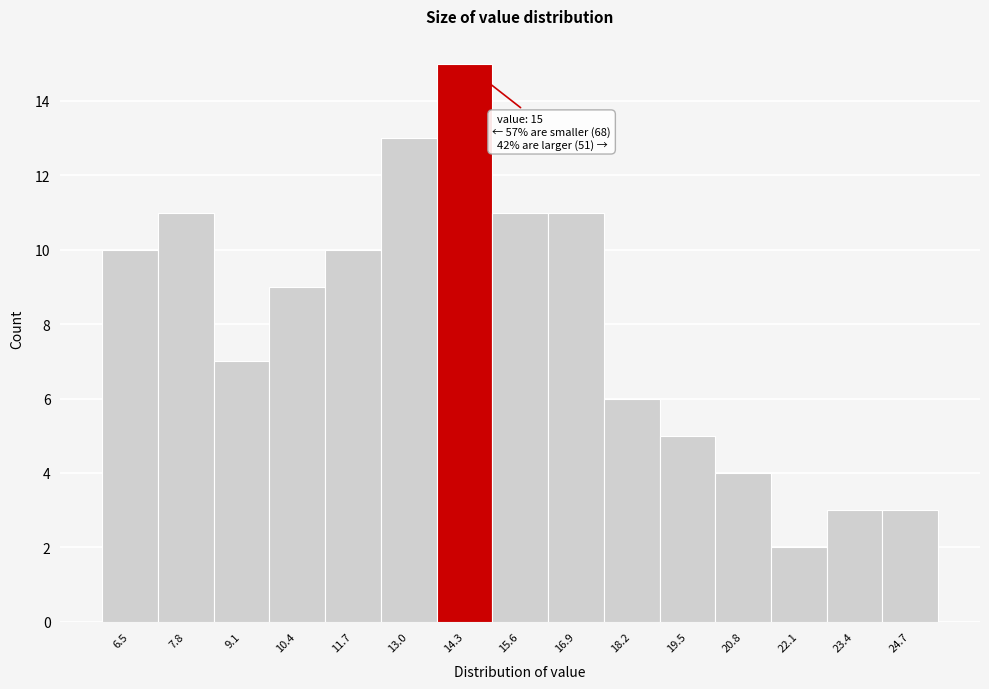

Reading left to right, extract all data points from this chart.

10	11	7	9	10	13	15	11	11	6	5	4	2	3	3